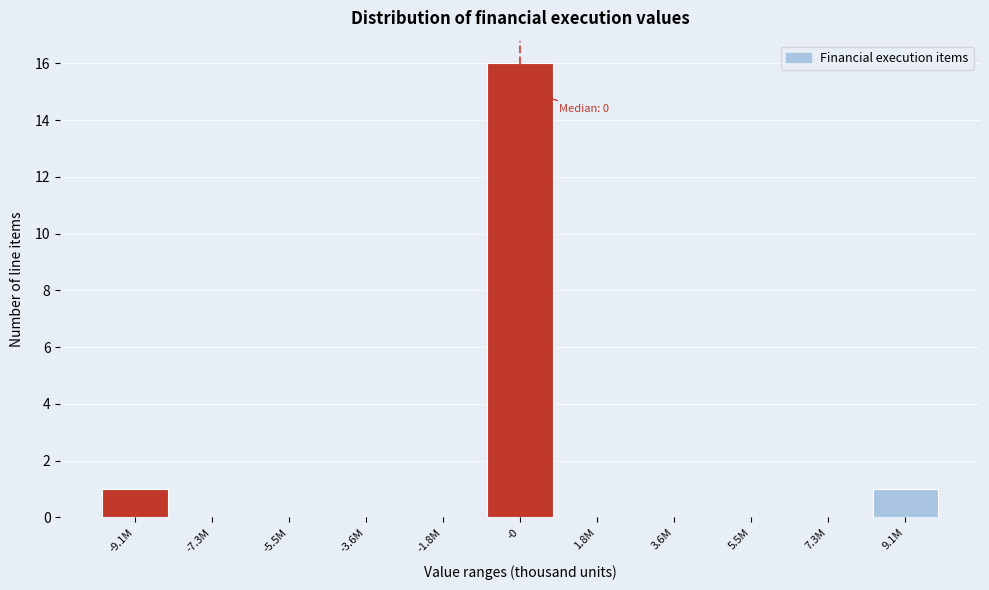

Reading left to right, transcribe all the data shown in this chart.

-9.1M=1	-7.3M=0	-5.5M=0	-3.6M=0	-1.8M=0	-0=16	1.8M=0	3.6M=0	5.5M=0	7.3M=0	9.1M=1